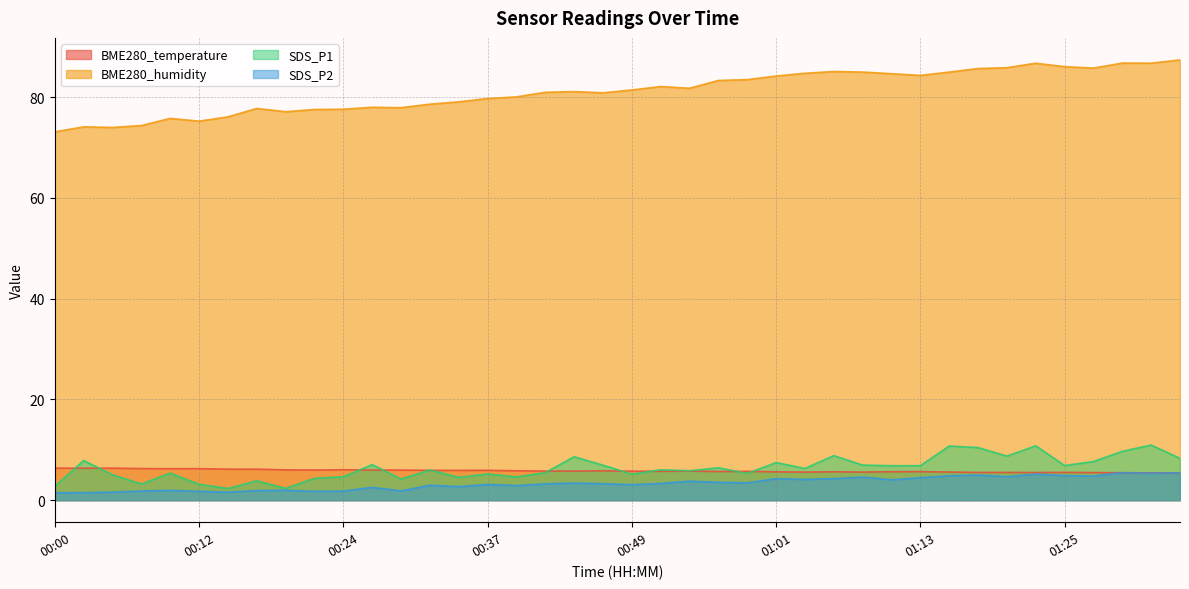

True or false: SDS_P2 and SDS_P1 cross at least once.

False